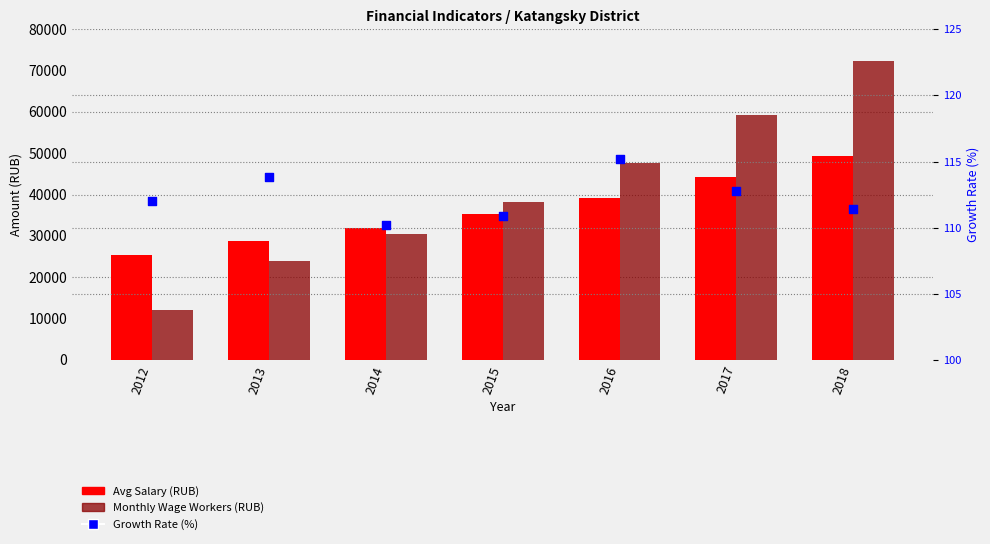

Which series contains the lowest Y value?

Growth Rate (%)